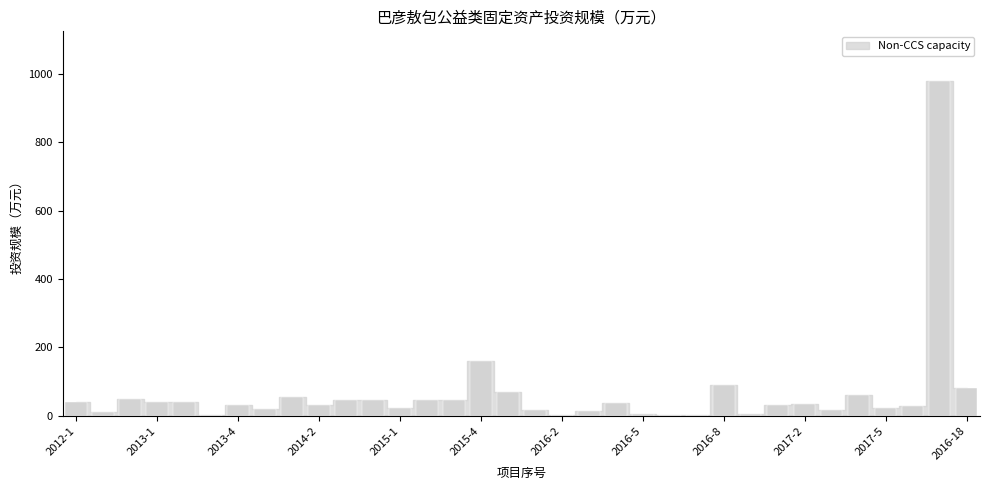

What is the sum of all values?

2176.1